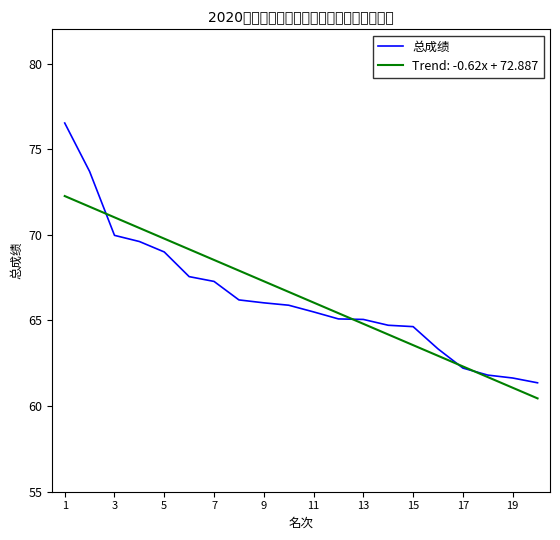

How many lines are shown in the chart?

2